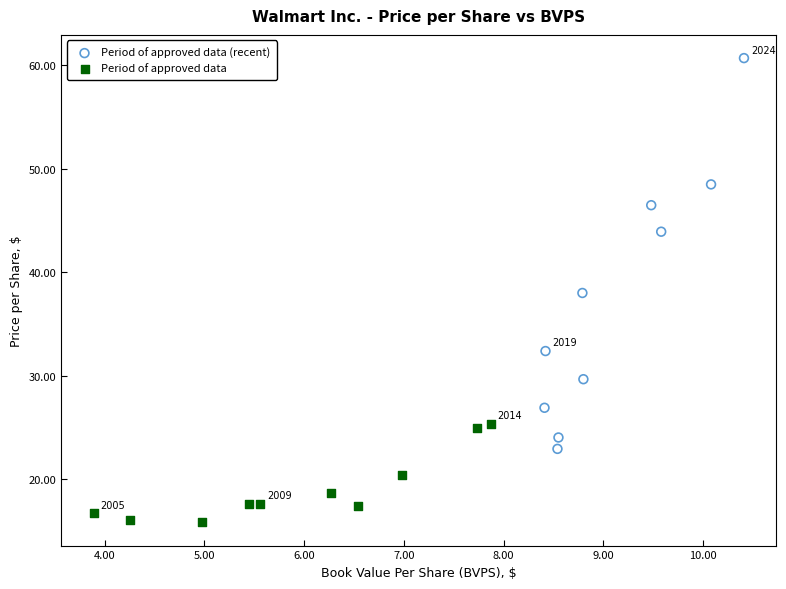

Which series has the widest spread of Y values?

Period of approved data (recent)